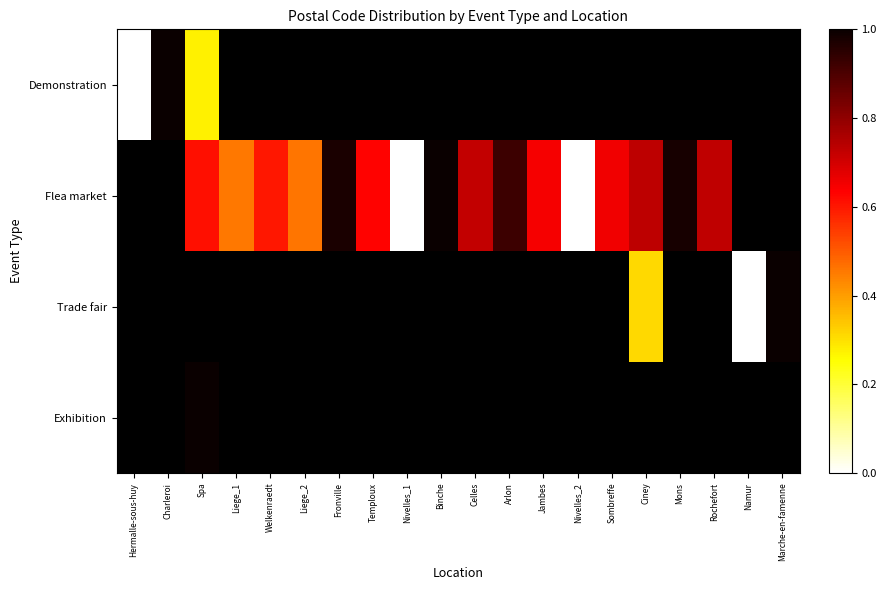

Count the number of data series in this chart.

4